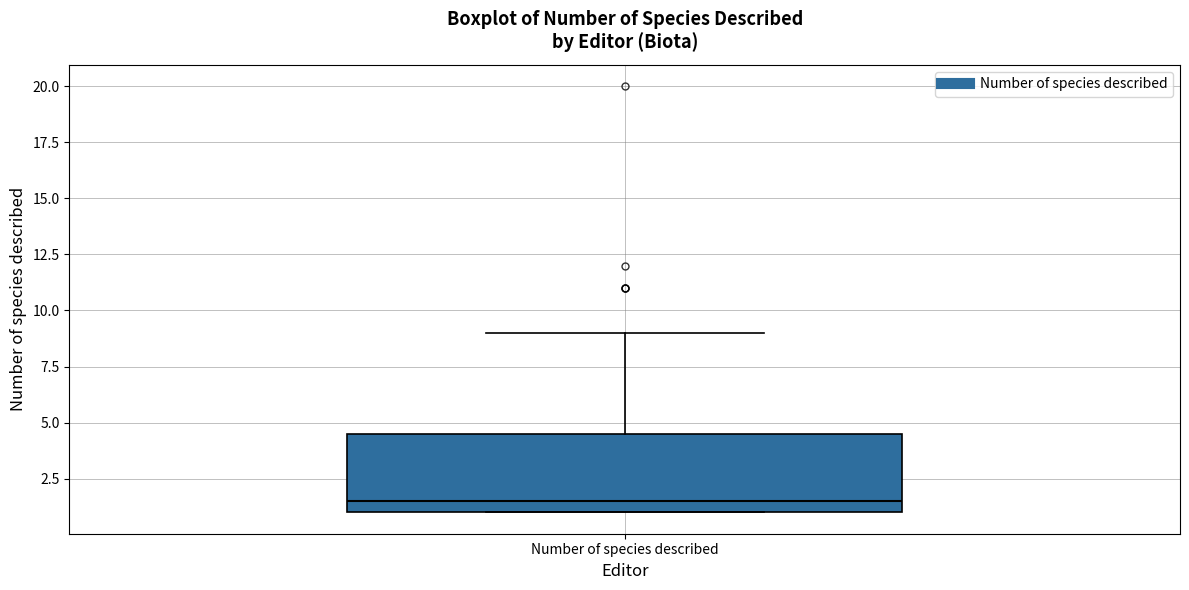

Transcribe this box plot: give where the median line is, the range the box spans, and where the two whiskers end, as read against the y-axis. The values are not printed on the chart, so give them approximately, as read against the axis.

median 1.5, box 1.0 to 4.5, whiskers 1.0 to 9.0